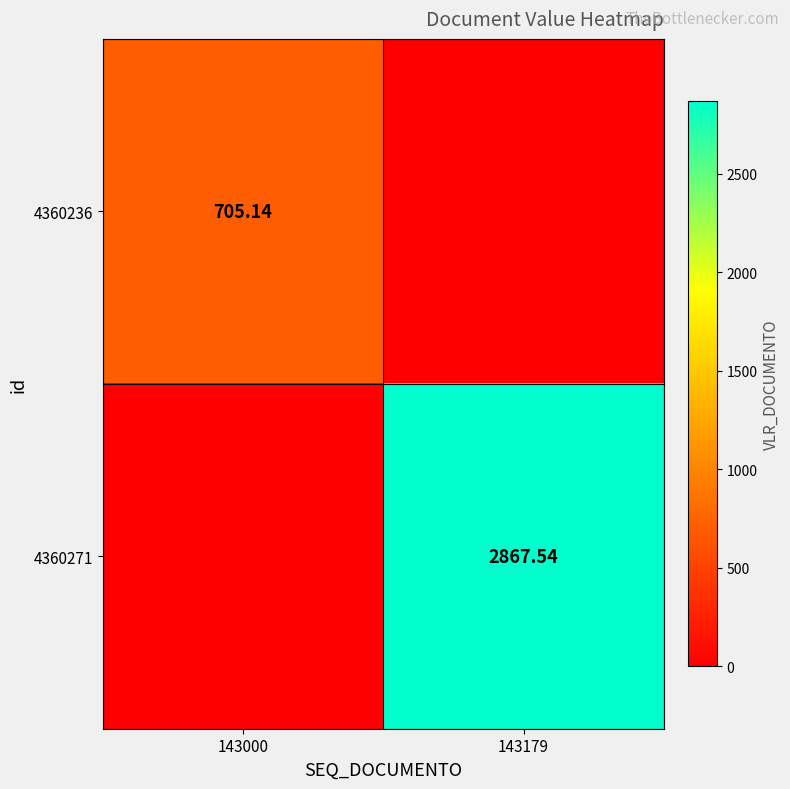

At 143000, list the series in order from smallest to largest.

4360271, 4360236